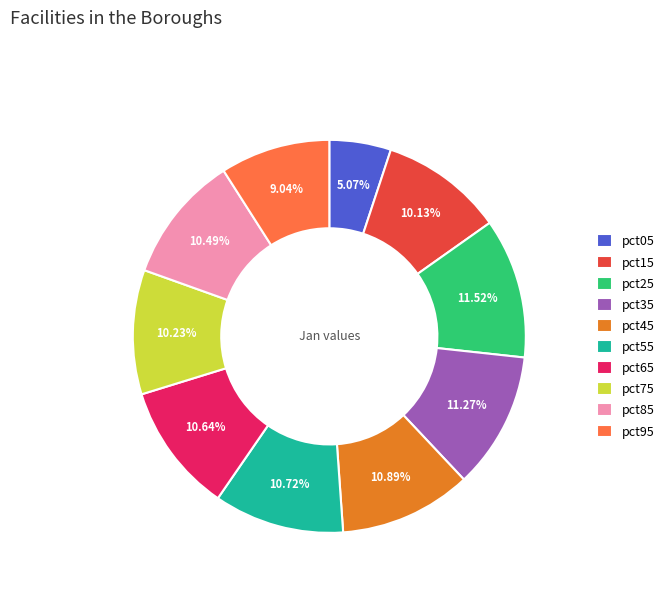

Is there a majority slice in this chart?

No